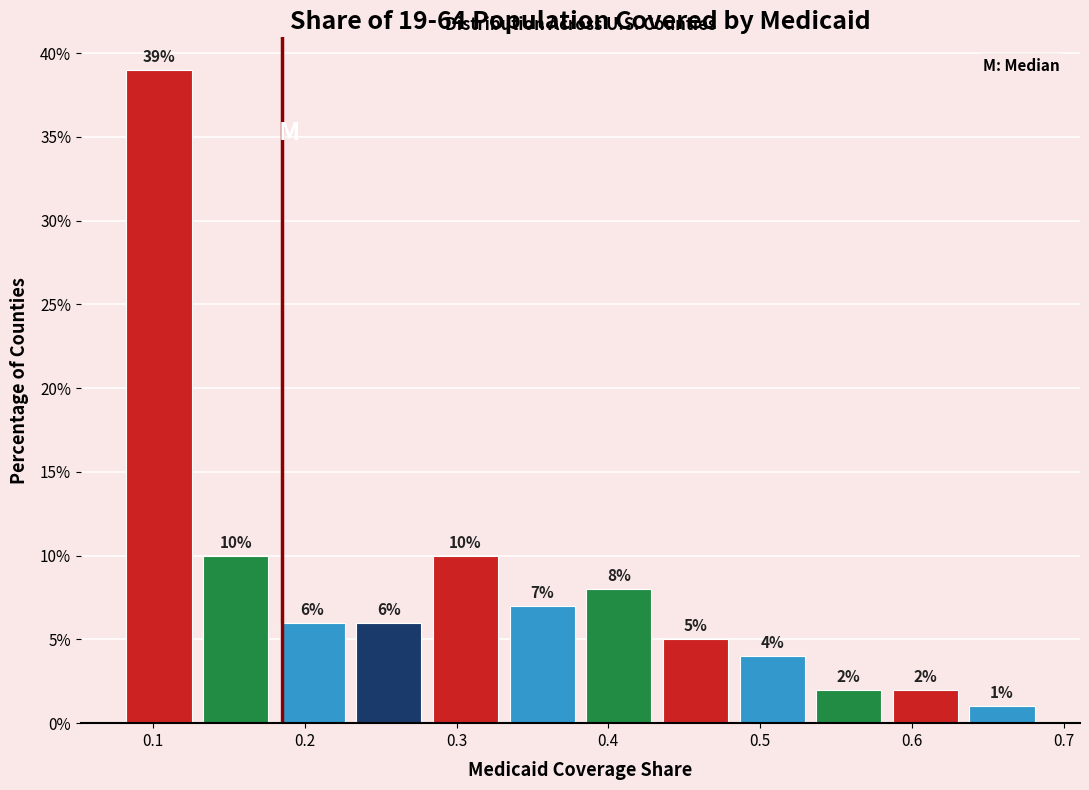

Over which range of the x-axis is the bar tallest?

0.08 to 0.13